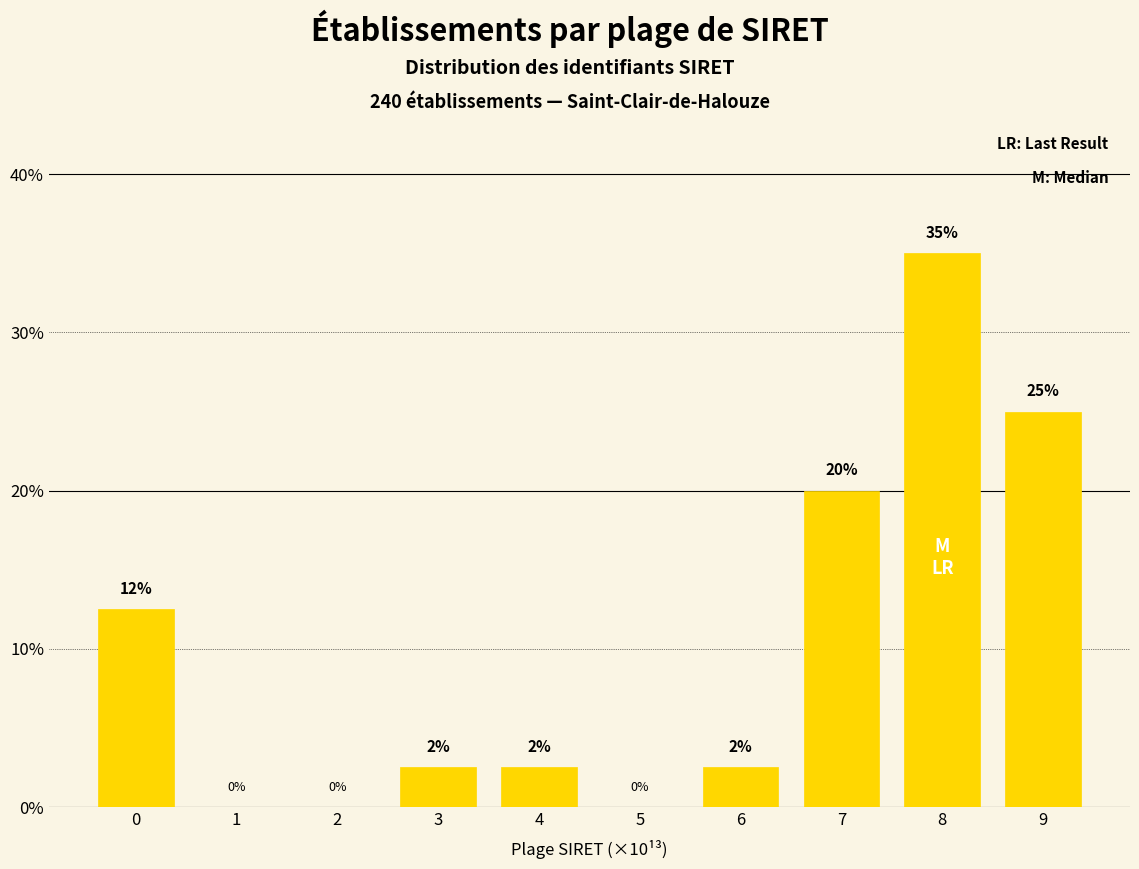

Read the value at 9.

25.0